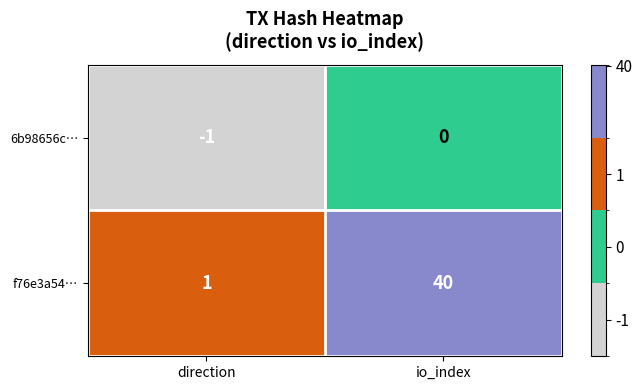

Which series has the largest range (max minus min)?

f76e3a54…